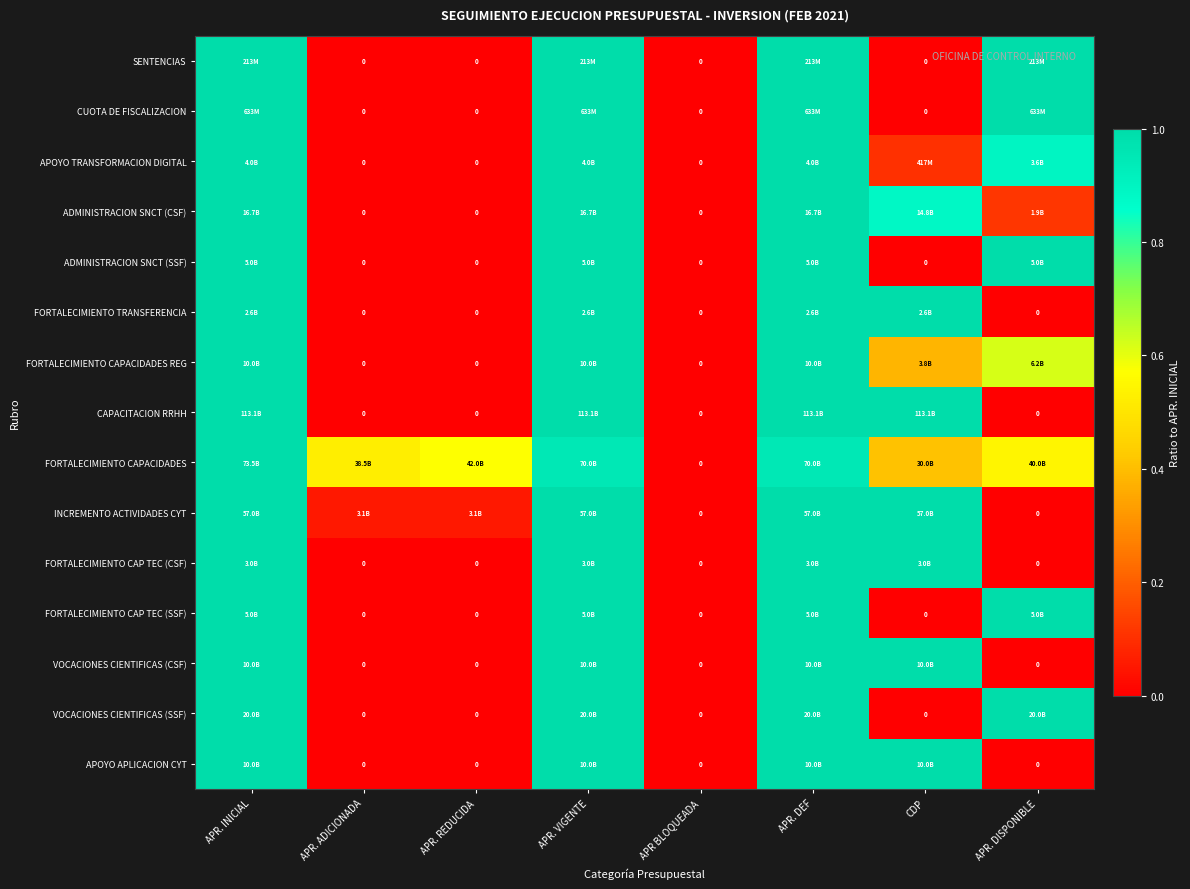

At which label does INCREMENTO ACTIVIDADES CYT reach its peak?

APR. INICIAL